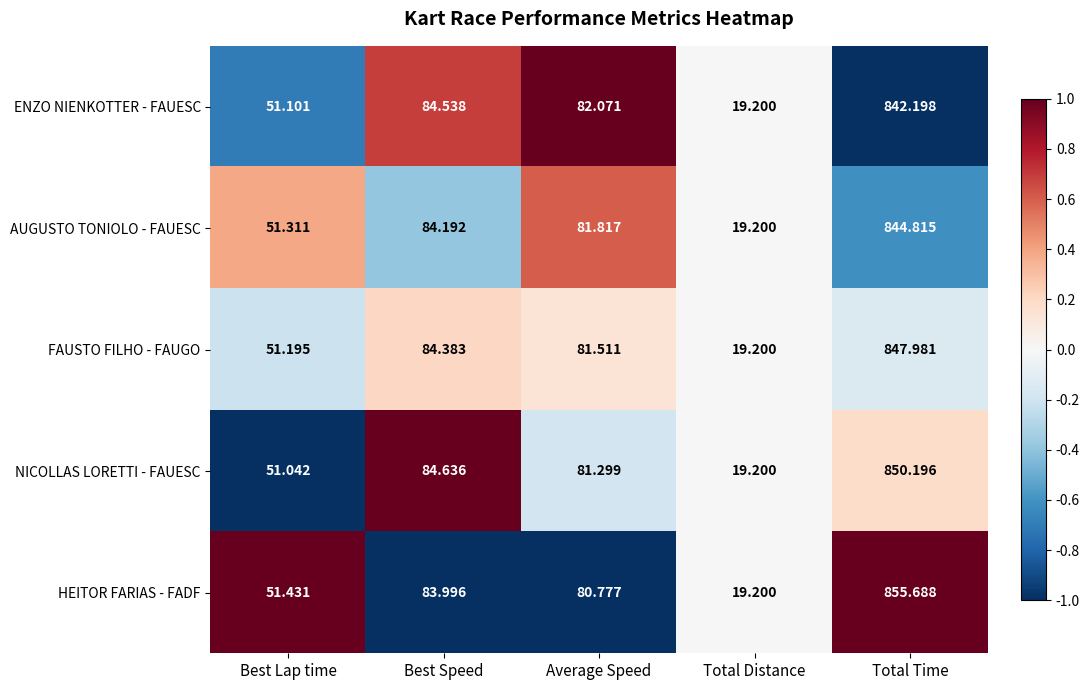

How many distinct data groups are displayed?

5